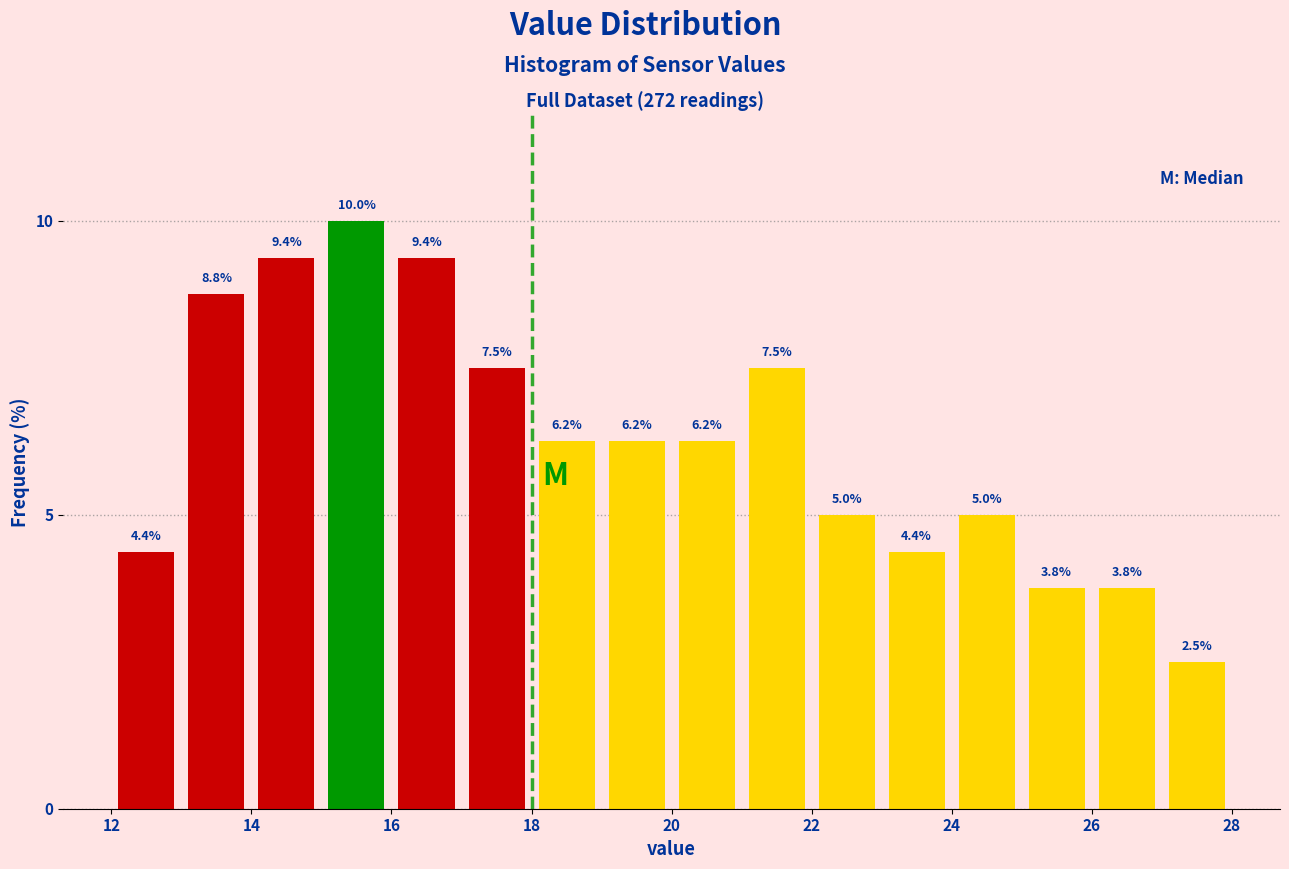

Reading left to right, transcribe this chart: for each bar, give the range it covers on the x-axis and its height.

12 to 13: 4.4
13 to 14: 8.8
14 to 15: 9.4
15 to 16: 10.0
16 to 17: 9.4
17 to 18: 7.5
18 to 19: 6.2
19 to 20: 6.2
20 to 21: 6.2
21 to 22: 7.5
22 to 23: 5.0
23 to 24: 4.4
24 to 25: 5.0
25 to 26: 3.8
26 to 27: 3.8
27 to 28: 2.5